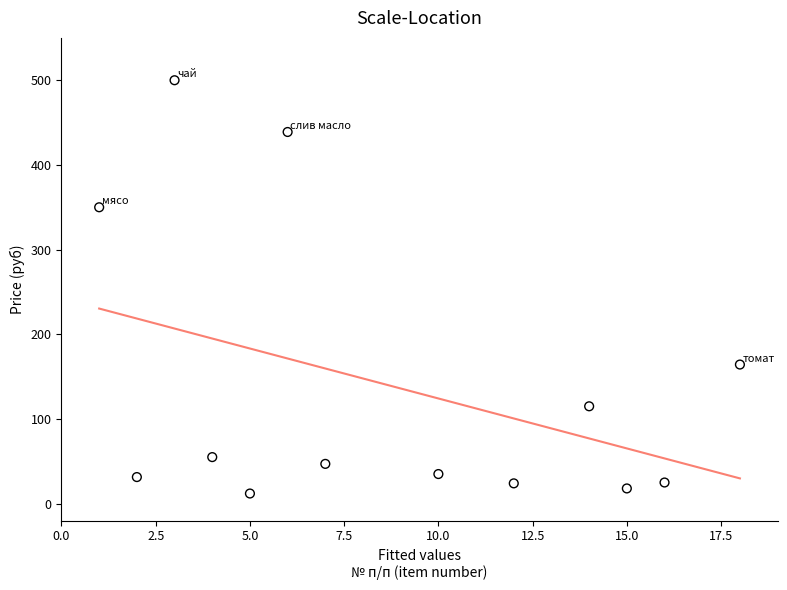

What is the range of Y values (max minus min)?

488.0